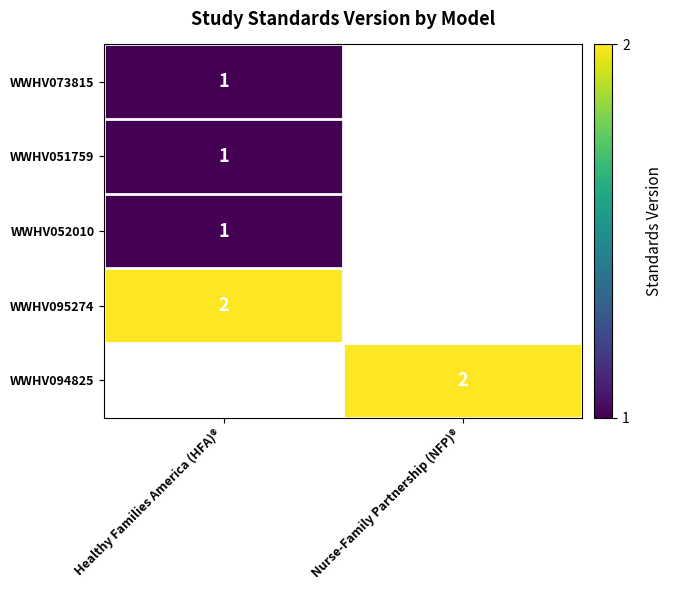

Is it true that WWHV094825 equals 1 at Nurse-Family Partnership (NFP)®?

False